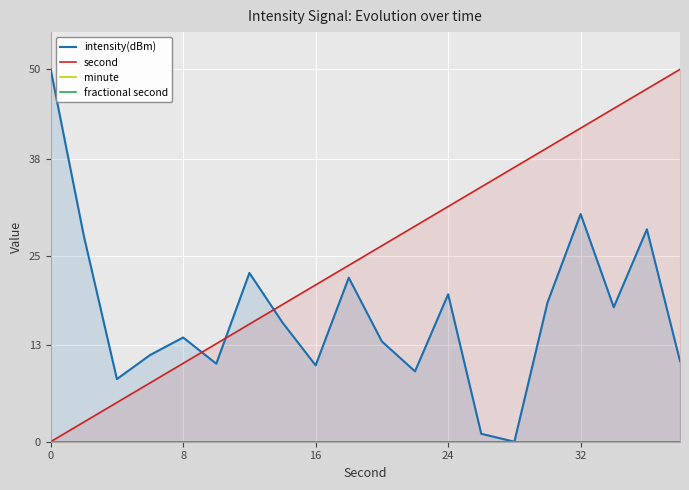

Which series has the largest total across all categories?

second